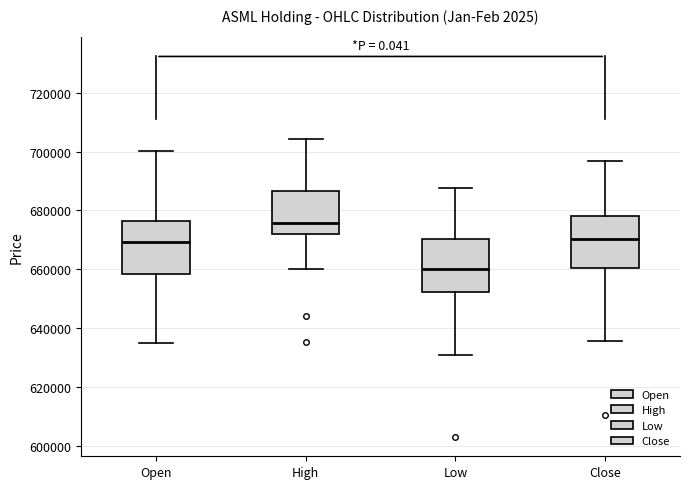

Reading left to right, transcribe this box plot: for each box, give where its median line is, the range the box spans, and where its two whiskers end, as read against the y-axis. The values are not printed on the chart, so give them approximately, as read against the axis.

Open: median 670000, box 658000 to 676000, whiskers 634000 to 700000
High: median 676000, box 672000 to 686000, whiskers 660000 to 704000
Low: median 660000, box 652000 to 670000, whiskers 630000 to 688000
Close: median 670000, box 660000 to 678000, whiskers 636000 to 696000